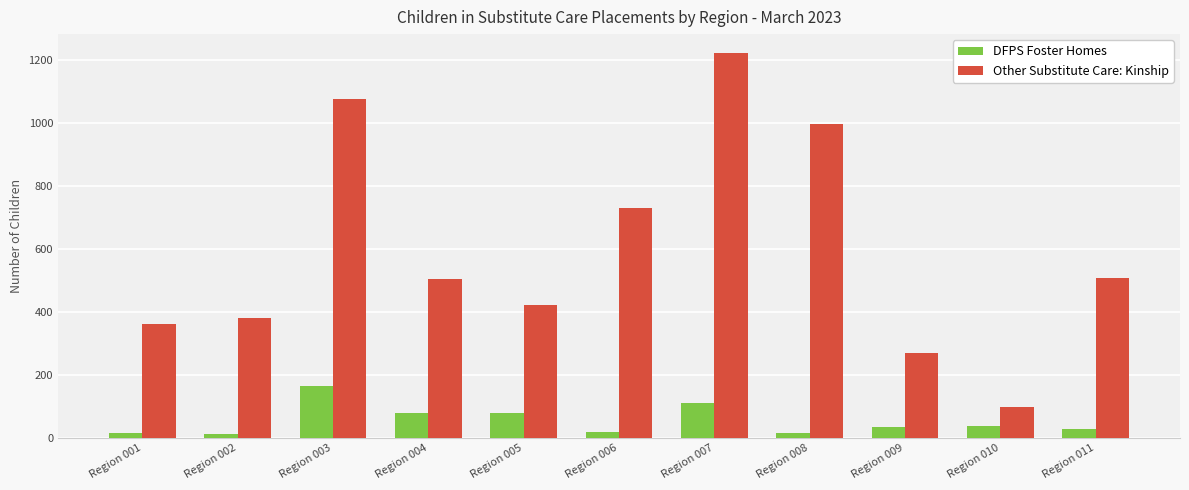

What is the sum of all DFPS Foster Homes values?

586